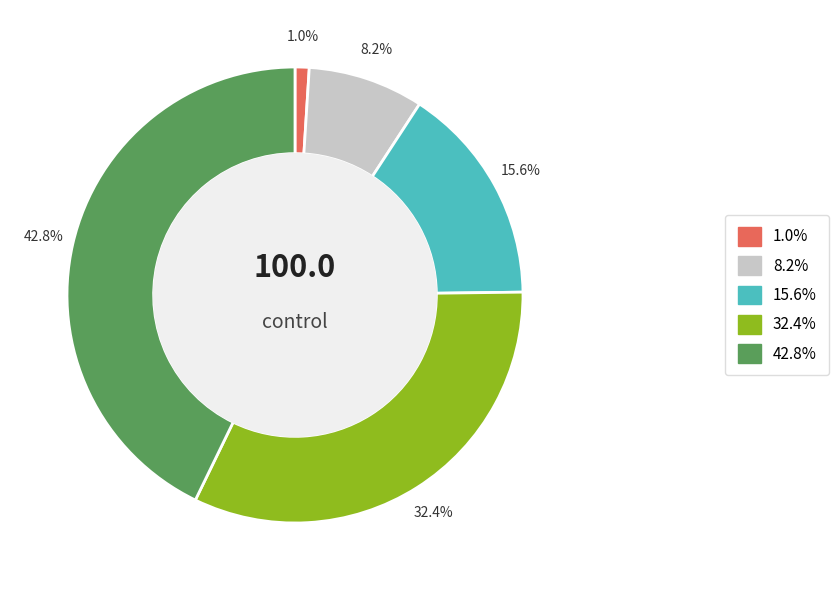

Does any single category account for the majority?

No